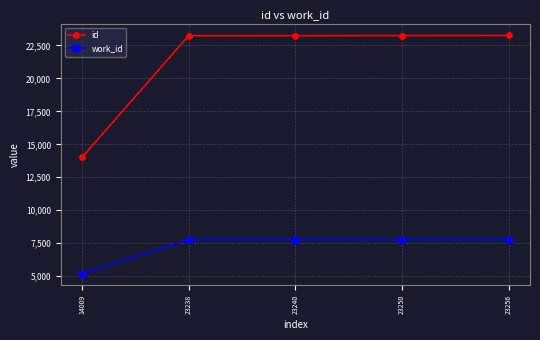

Is the value of work_id at 23256 greater than the value of id at 23240?

No